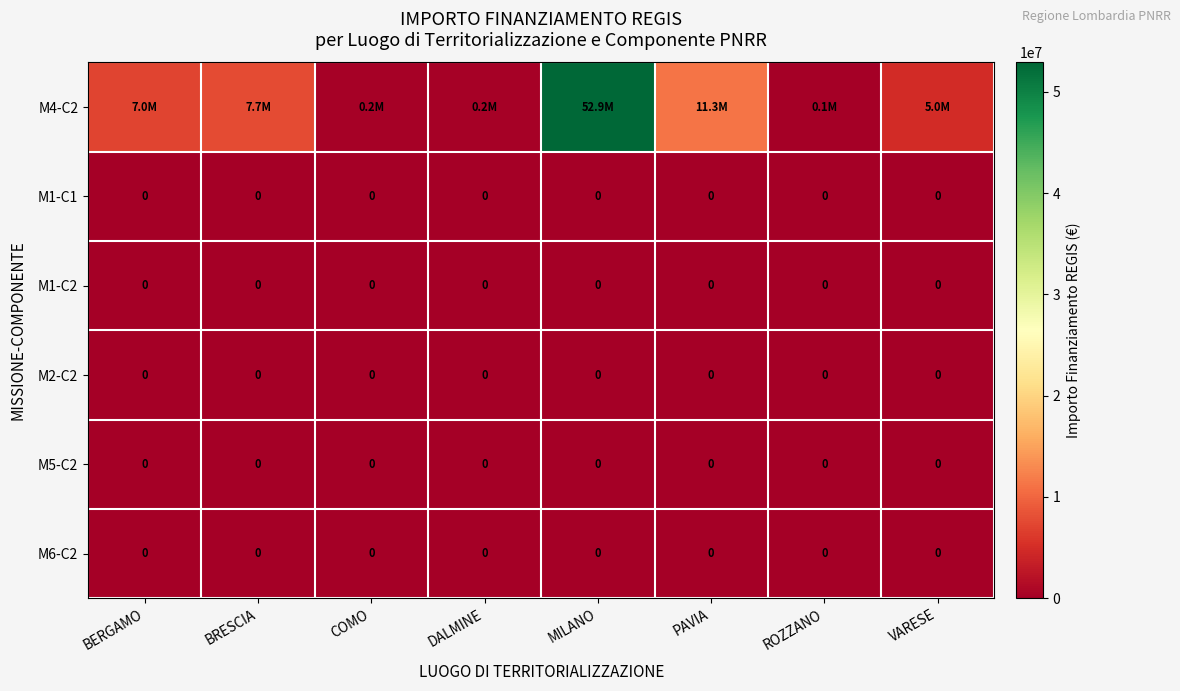

Is the value of M6-C2 at BRESCIA greater than the value of M5-C2 at COMO?

No